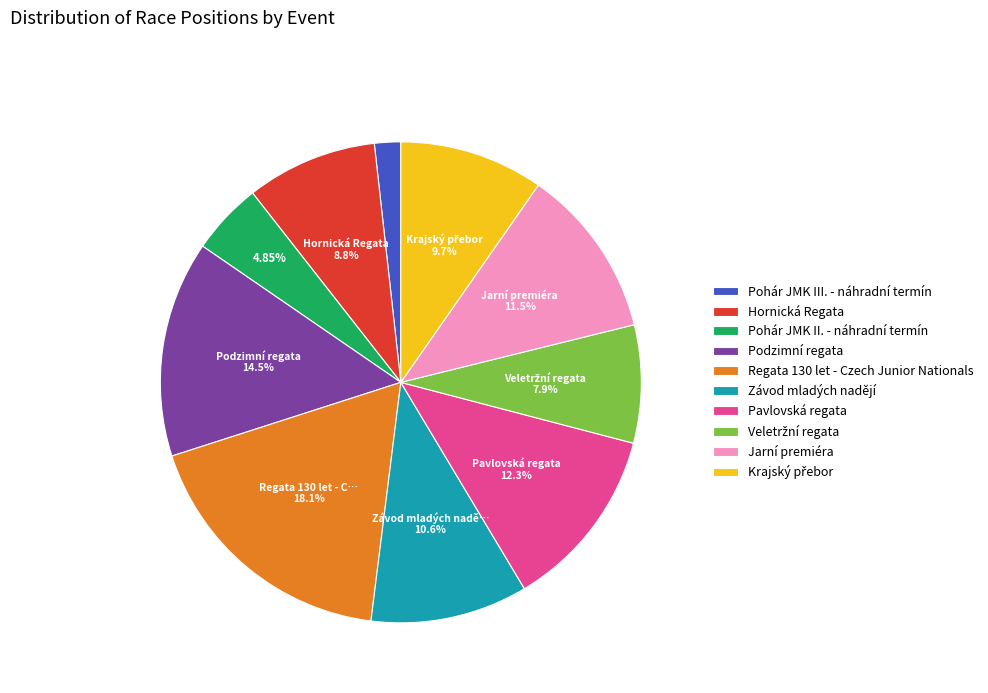

Is there any slice that represents more than half of the pie?

No